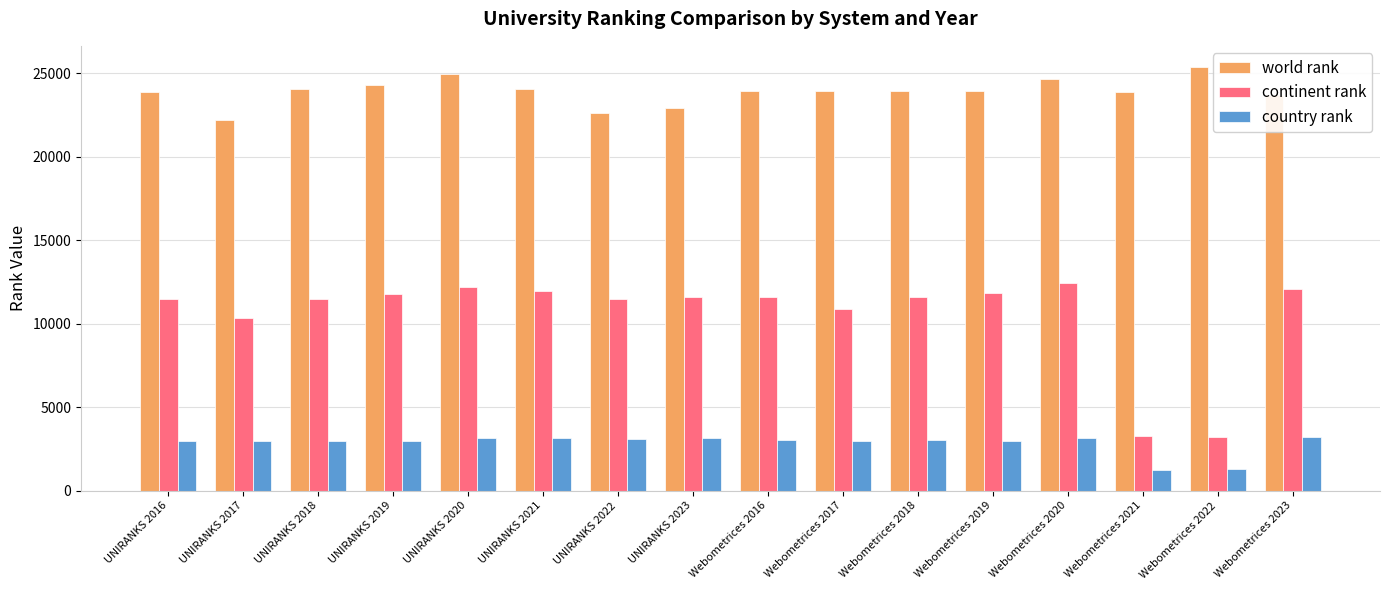

At which label is continent rank closest to 7839?

UNIRANKS 2017